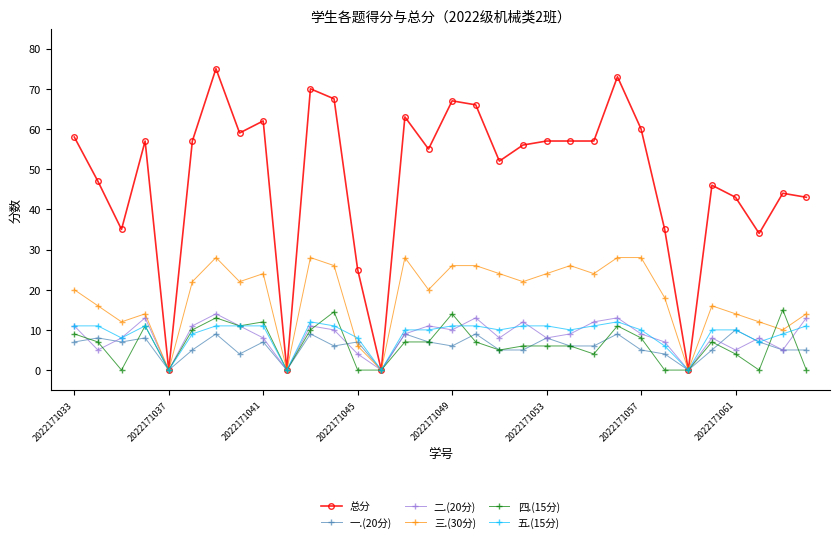

Which series has the widest spread of values?

总分